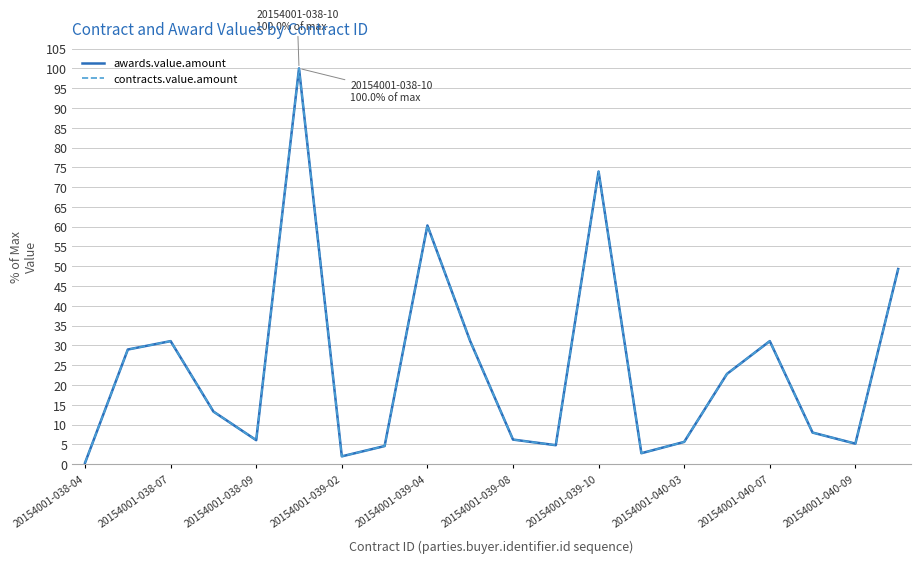

Which category has the lowest value across all series?

20154001-038-04